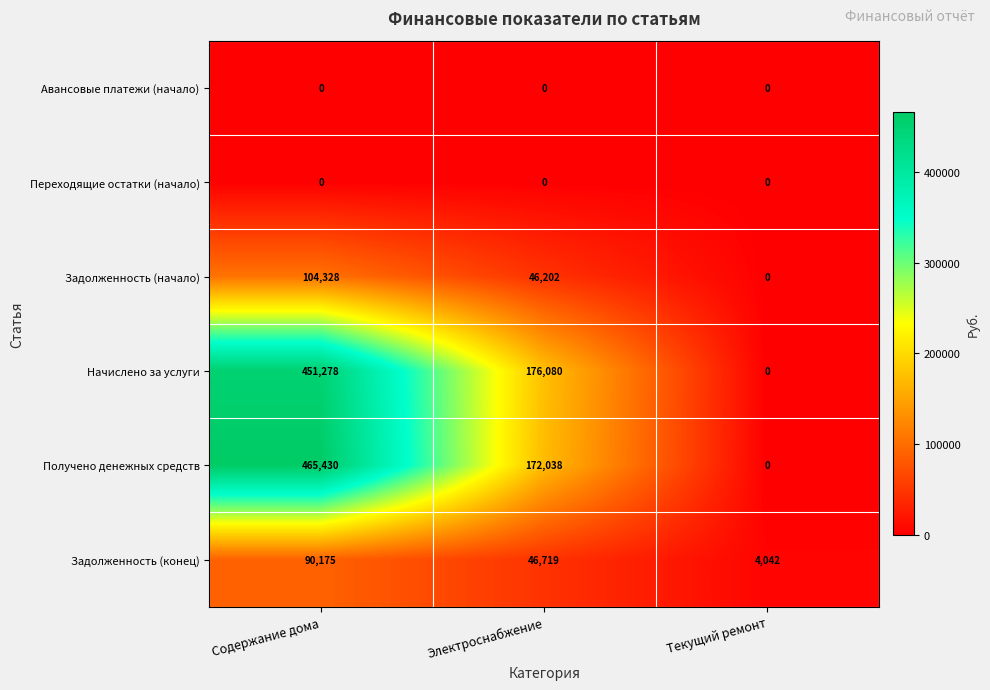

What is the greatest value displayed?

465430